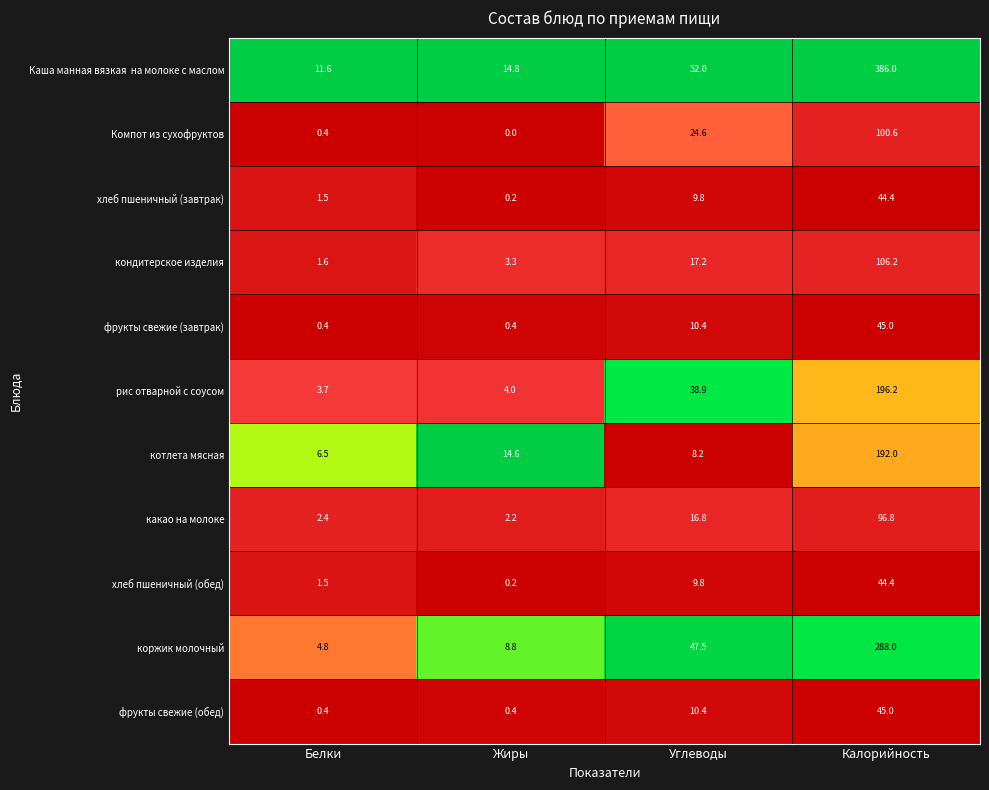

The котлета мясная series shows 8.2 at Углеводы. True or false?

True